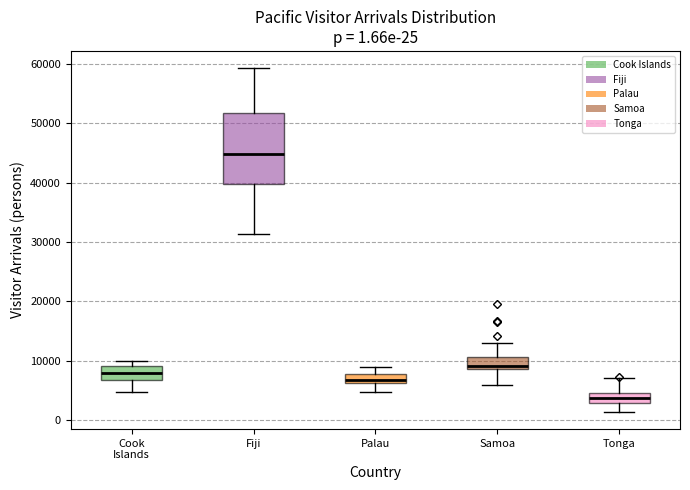

Which box's median line is the lowest?

Tonga